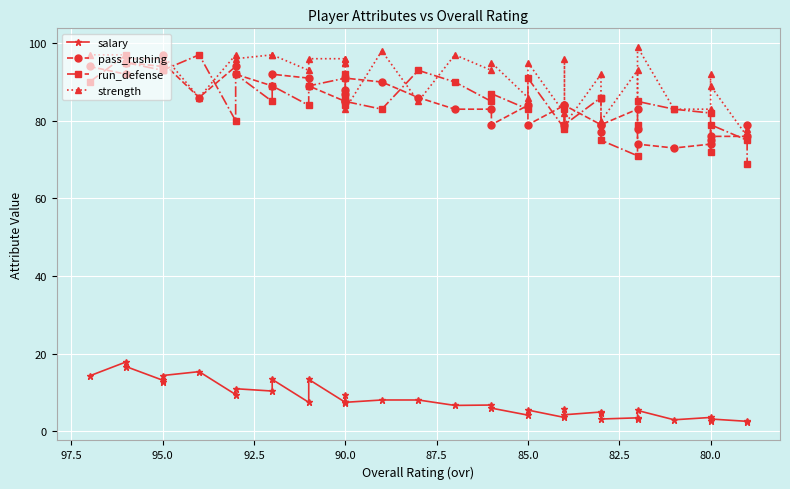

Which series has the largest total across all categories?

strength